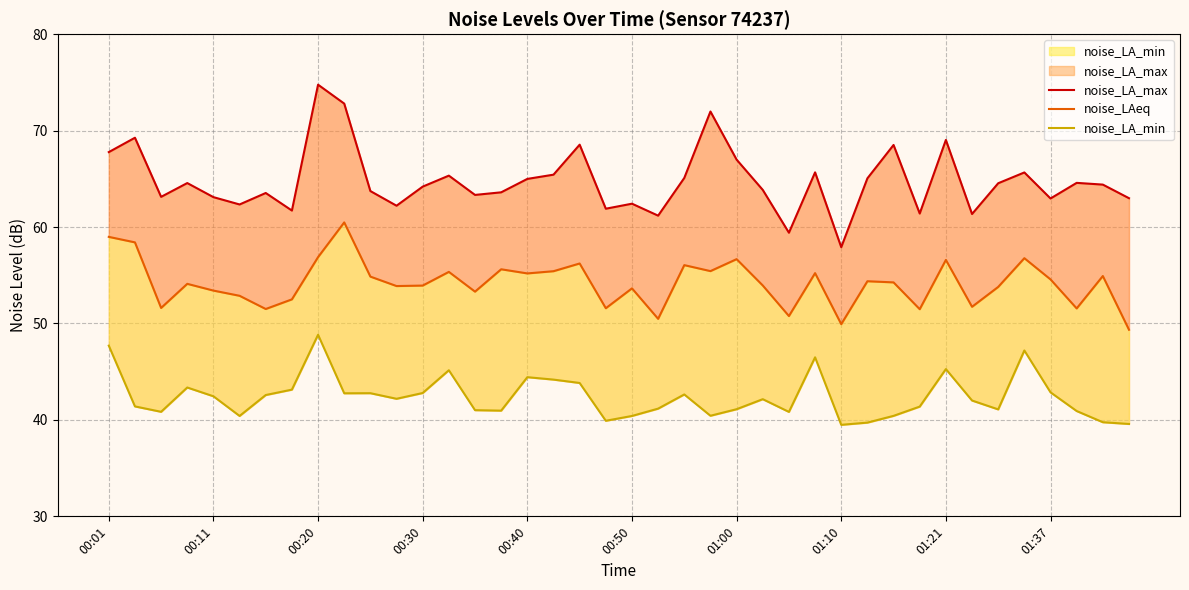

Where does the noise_LA_max series first go above 64?

00:01